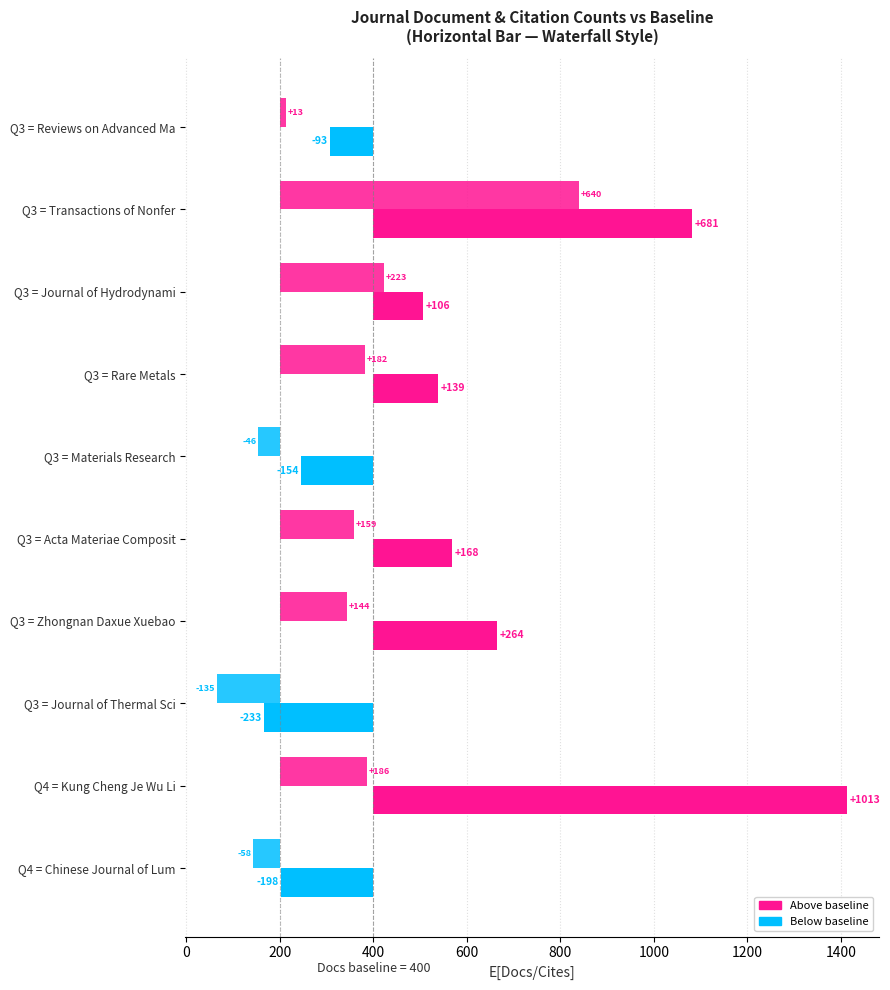

What is the smallest value displayed?

-233